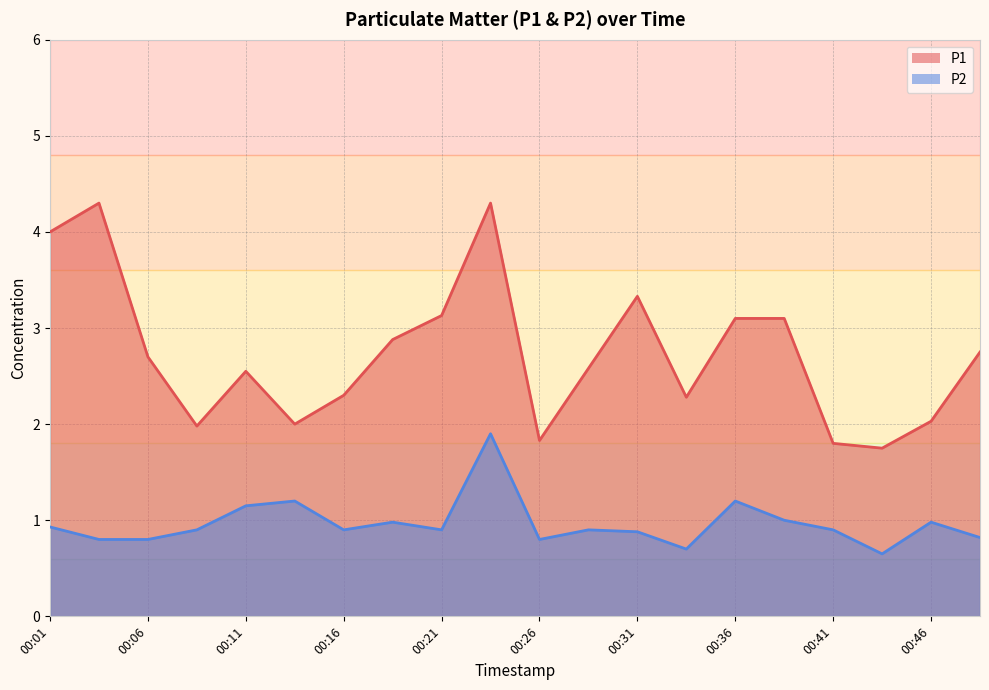

What is the value of the P1 point at the 18th from the left?

1.8